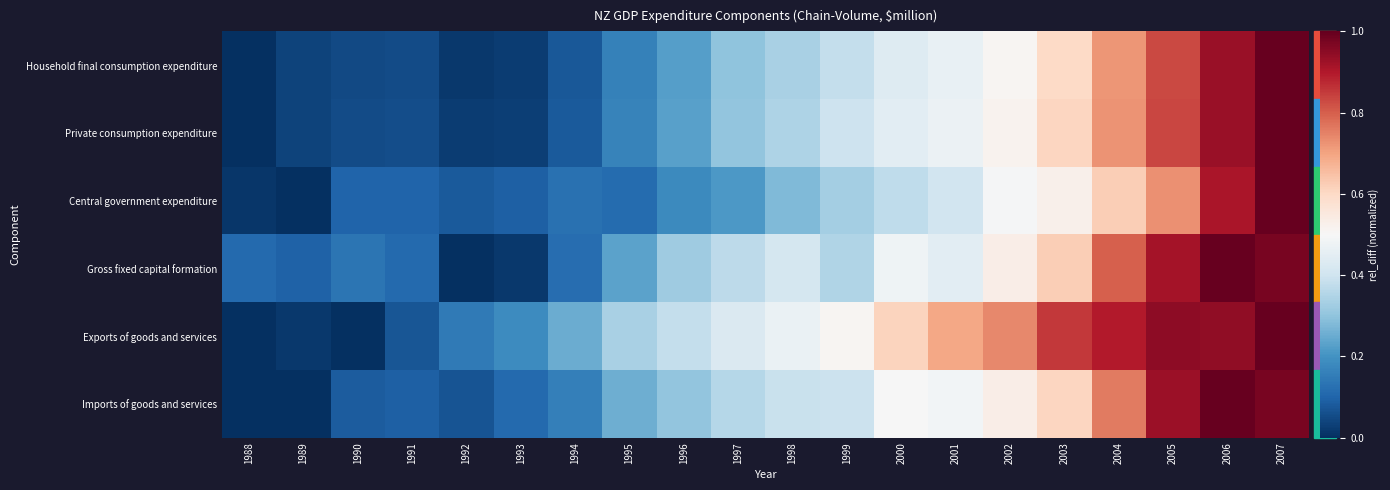

Which series has the largest total across all categories?

Exports of goods and services